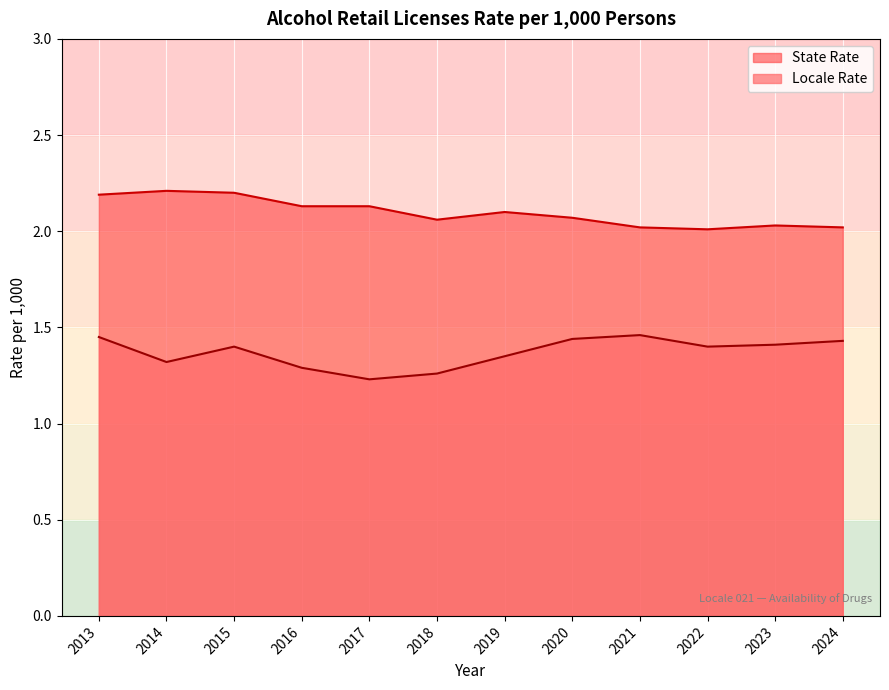

Reading right to left, what are all the values shown in this chart?

Locale Rate: 2024=1.4	2023=1.4	2022=1.4	2021=1.5	2020=1.4	2019=1.4	2018=1.3	2017=1.2	2016=1.3	2015=1.4	2014=1.3	2013=1.4
State Rate: 2024=2.0	2023=2.0	2022=2.0	2021=2.0	2020=2.1	2019=2.1	2018=2.1	2017=2.1	2016=2.1	2015=2.2	2014=2.2	2013=2.2